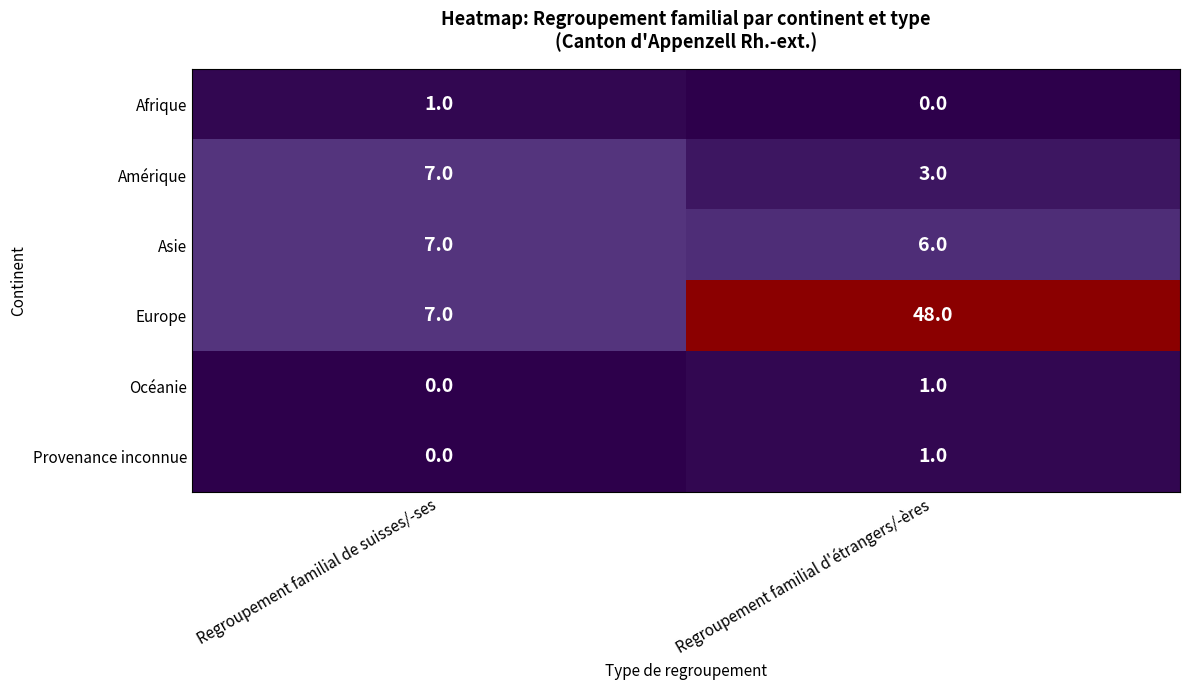

Is the value of Europe at Regroupement familial de suisses/-ses greater than the value of Asie at Regroupement familial d'étrangers/-ères?

Yes